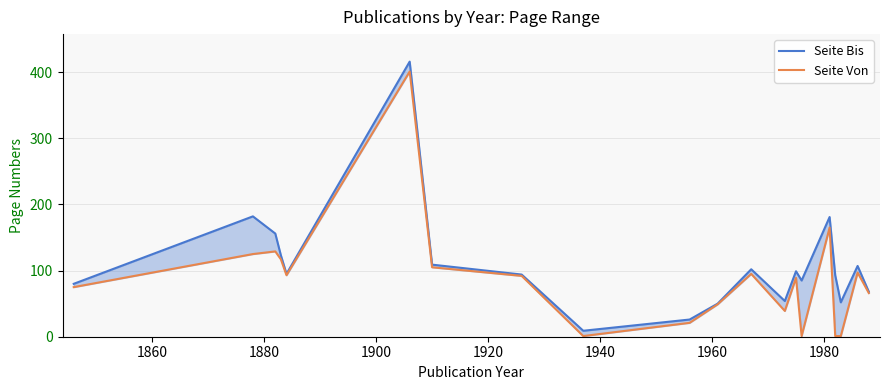

Count the number of data series in this chart.

2